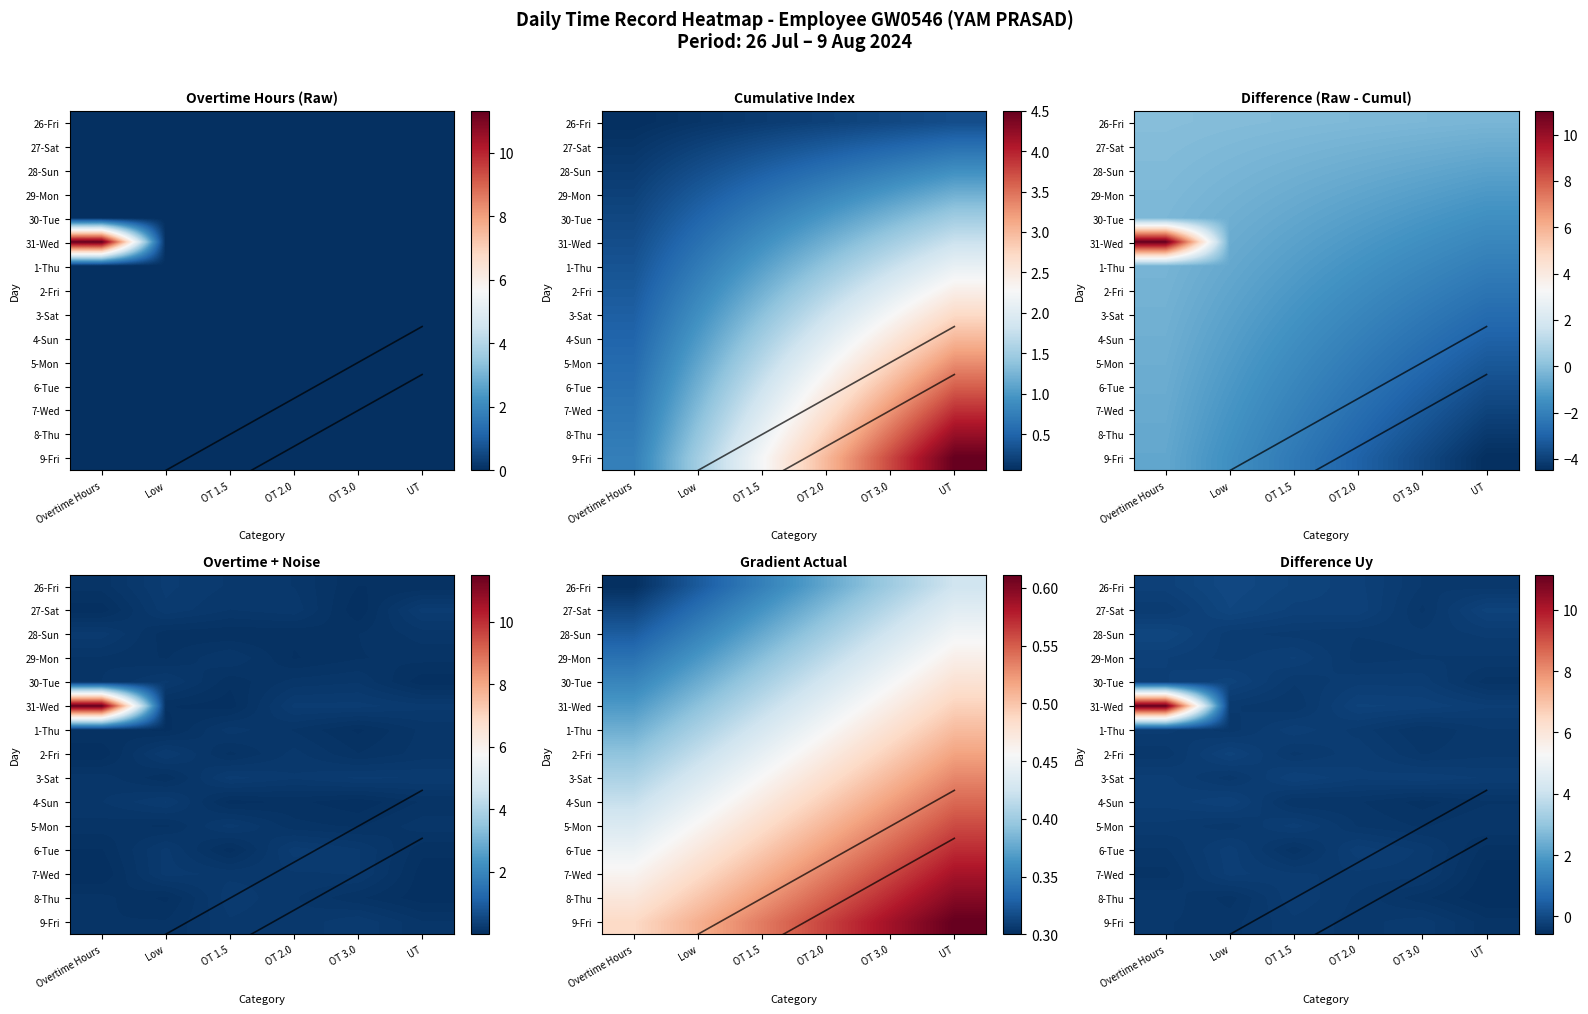

At which category is the sum across all series the highest?

Overtime Hours